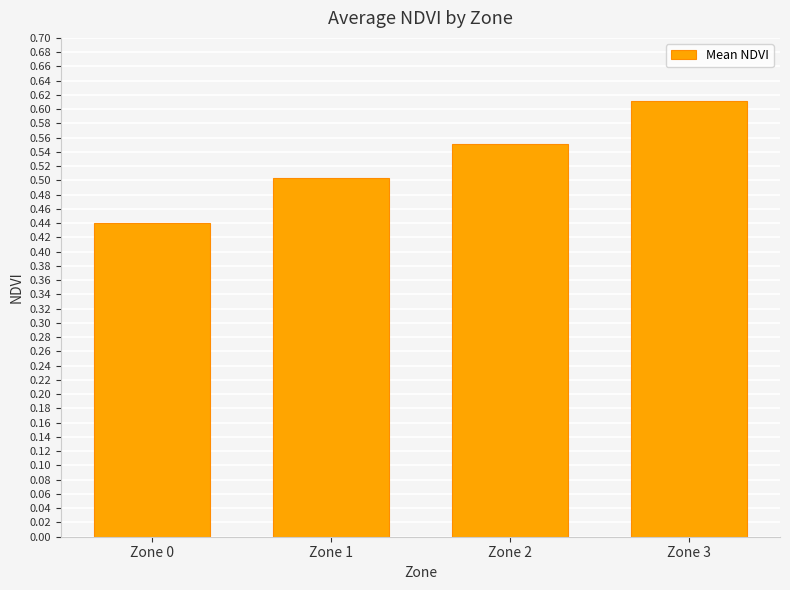

At which category does the chart reach its minimum across all series?

Zone 0